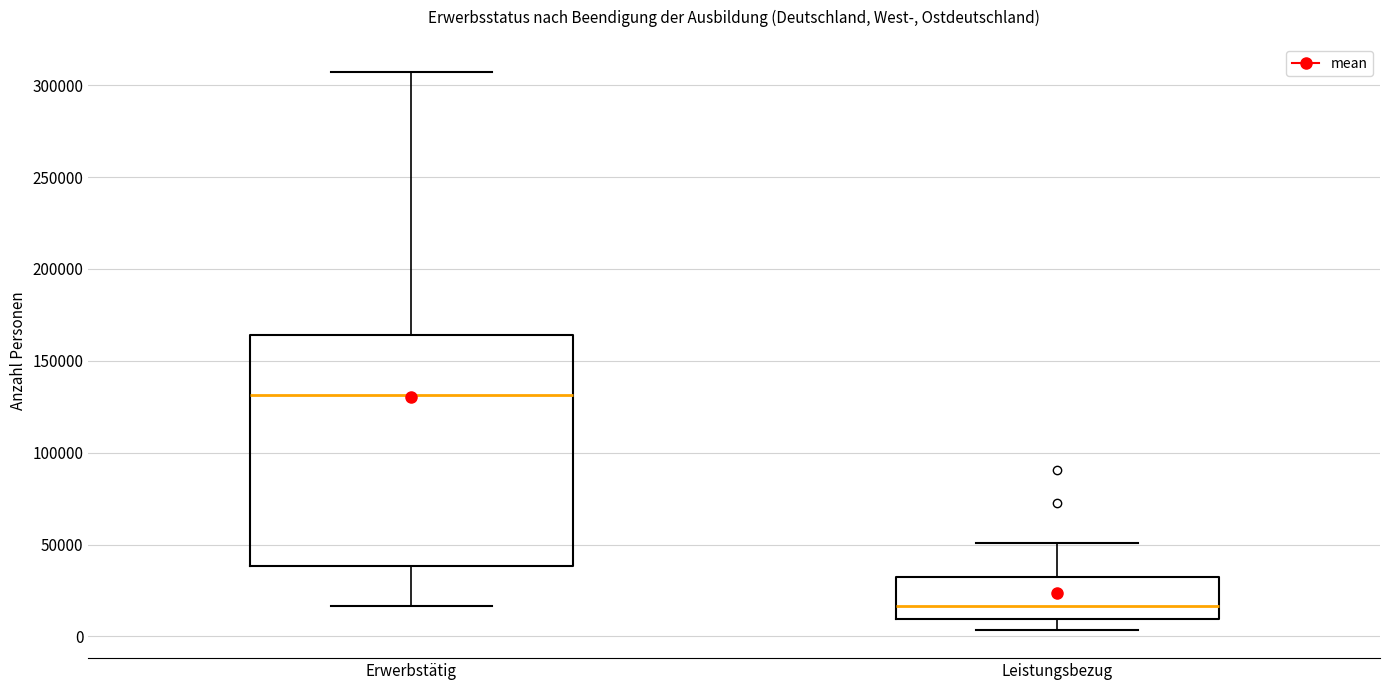

Reading left to right, transcribe this box plot: for each box, give where its median line is, the range the box spans, and where its two whiskers end, as read against the y-axis. The values are not printed on the chart, so give them approximately, as read against the axis.

Erwerbstätig: median 130000, box 40000 to 165000, whiskers 15000 to 305000
Leistungsbezug: median 15000, box 10000 to 30000, whiskers 5000 to 50000